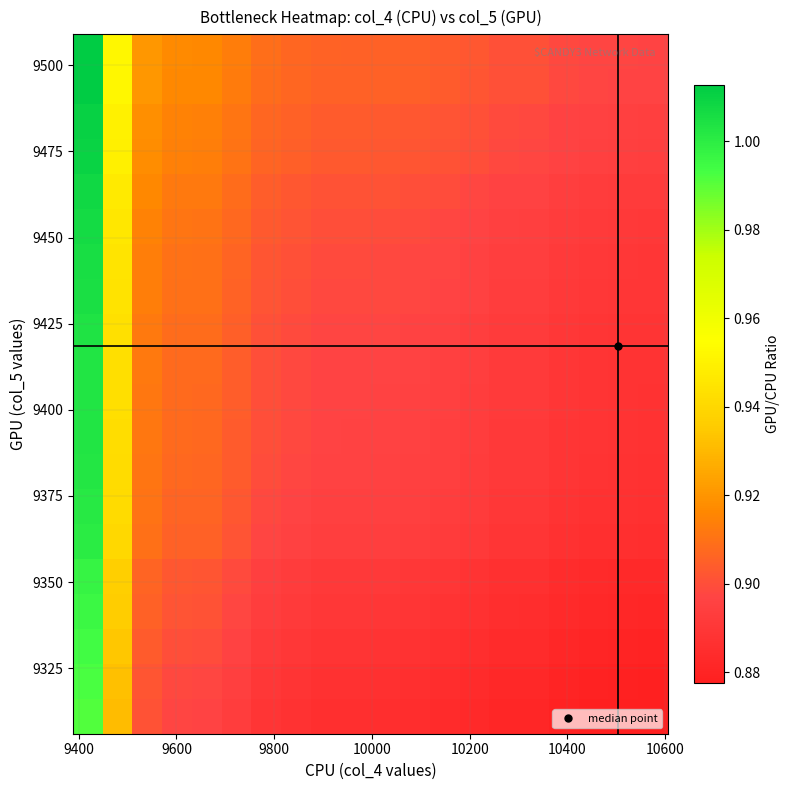

How many distinct data groups are displayed?

20